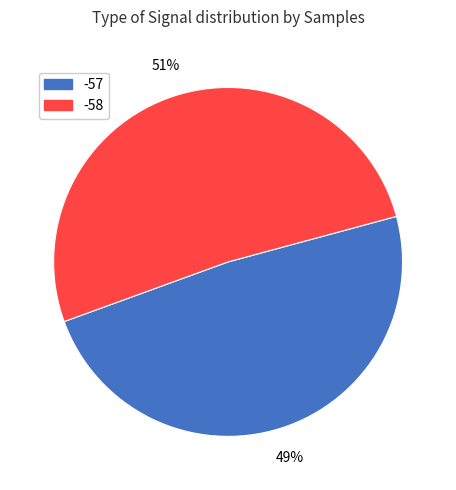

Rank the categories by value from highest to lowest.

-58, -57